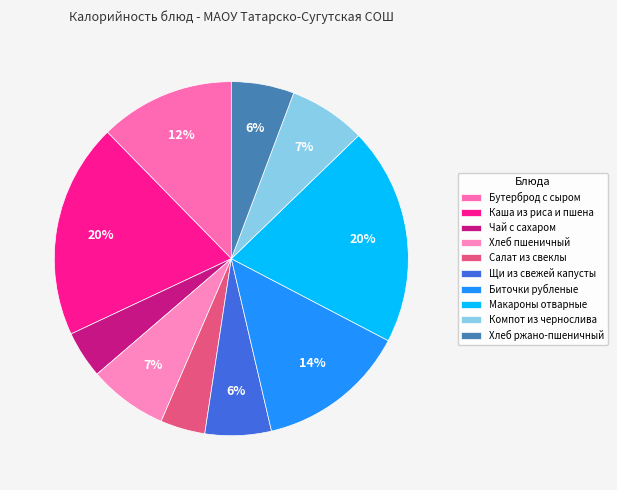

To the nearest percent, what portion does Хлеб пшеничный represent?

7%